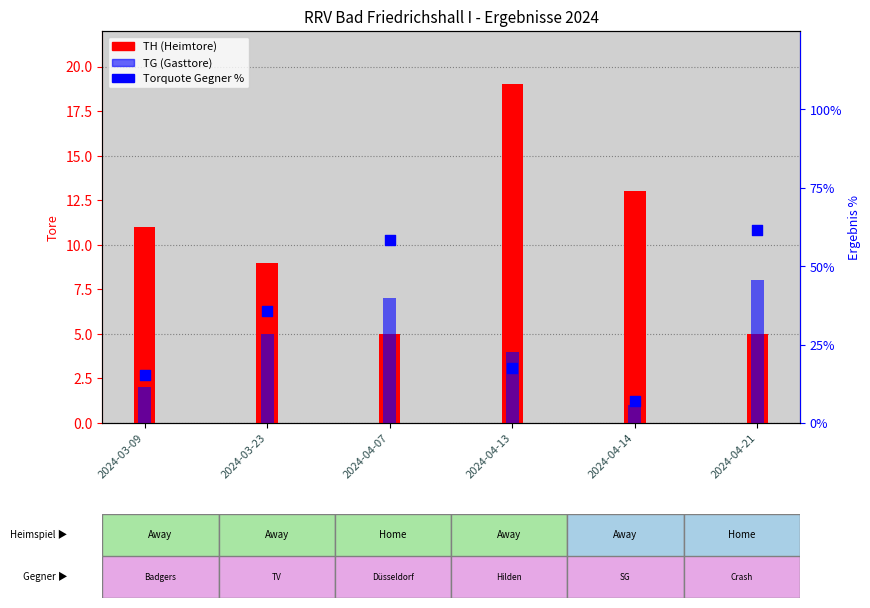

What are all the series names shown in the legend?

TH (Heimtore), TG (Gasttore), Torquote Gegner %